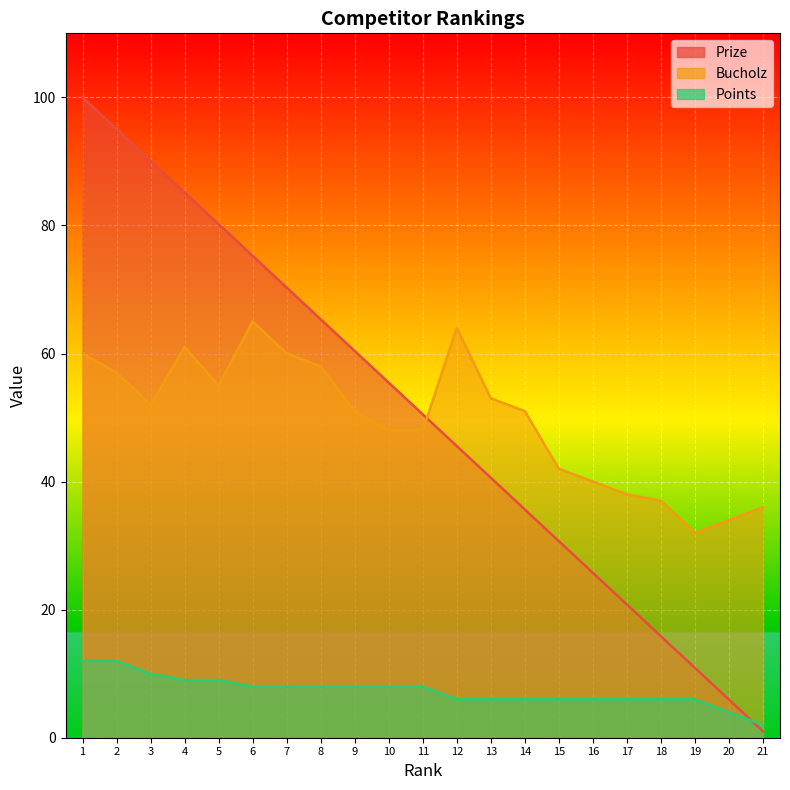

Which has a higher value, 10 or 18?

10